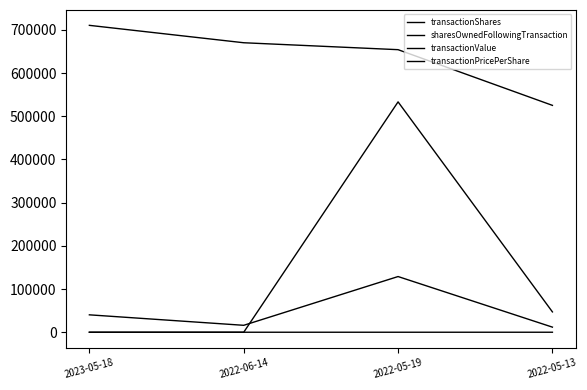

Does the chart display data point markers on the line(s)?

No